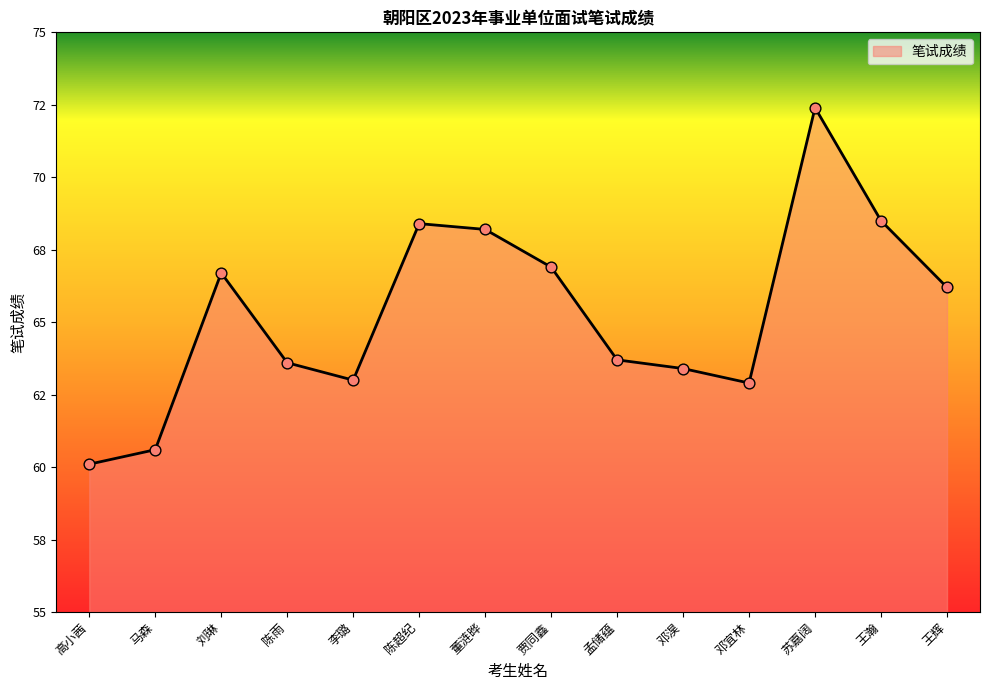

Which has a higher value, 邓宜林 or 董涟晔?

董涟晔